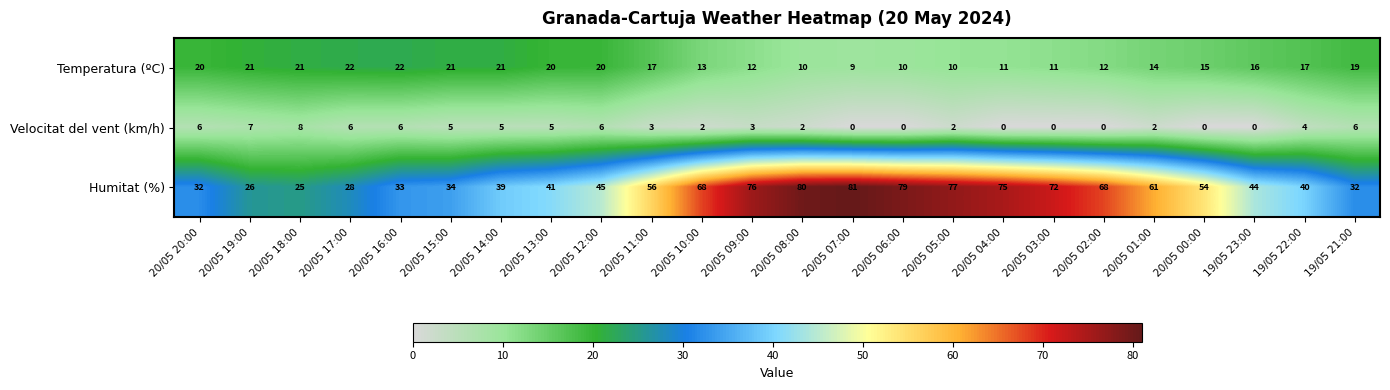

What is the maximum value shown in the chart?

81